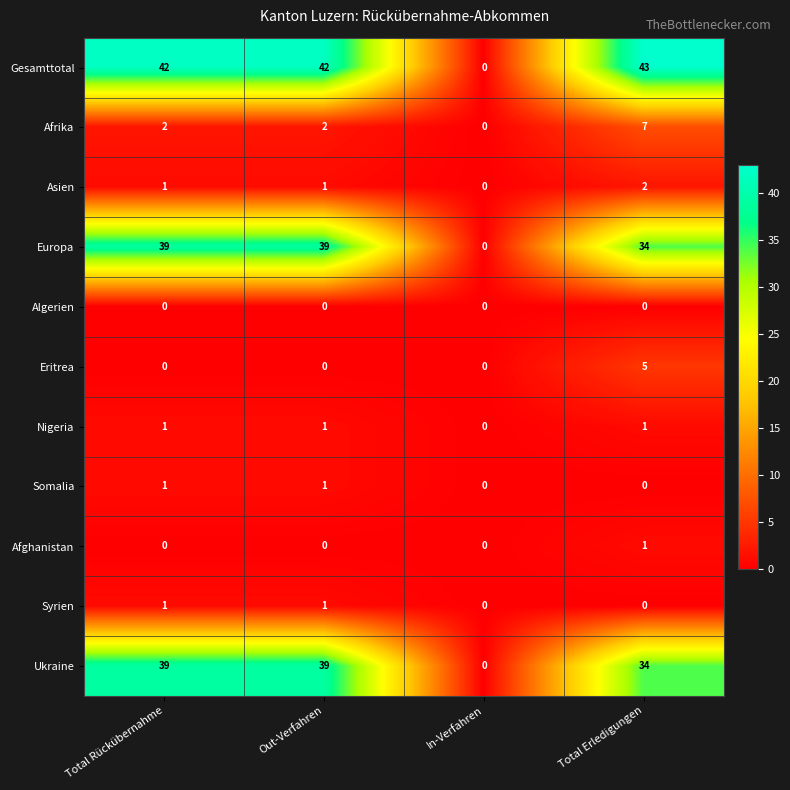

What value does the Eritrea series have at Total Erledigungen?

5